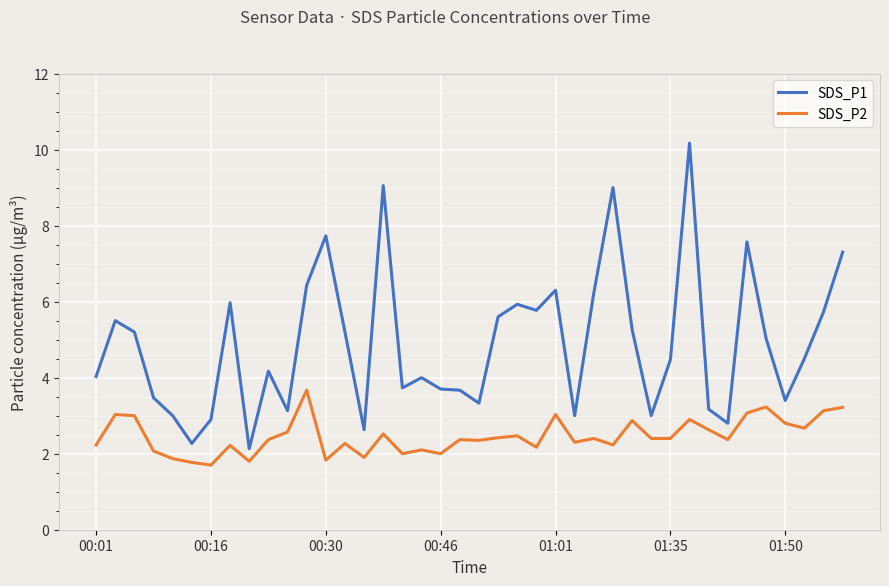

What is the smallest value displayed?

1.7